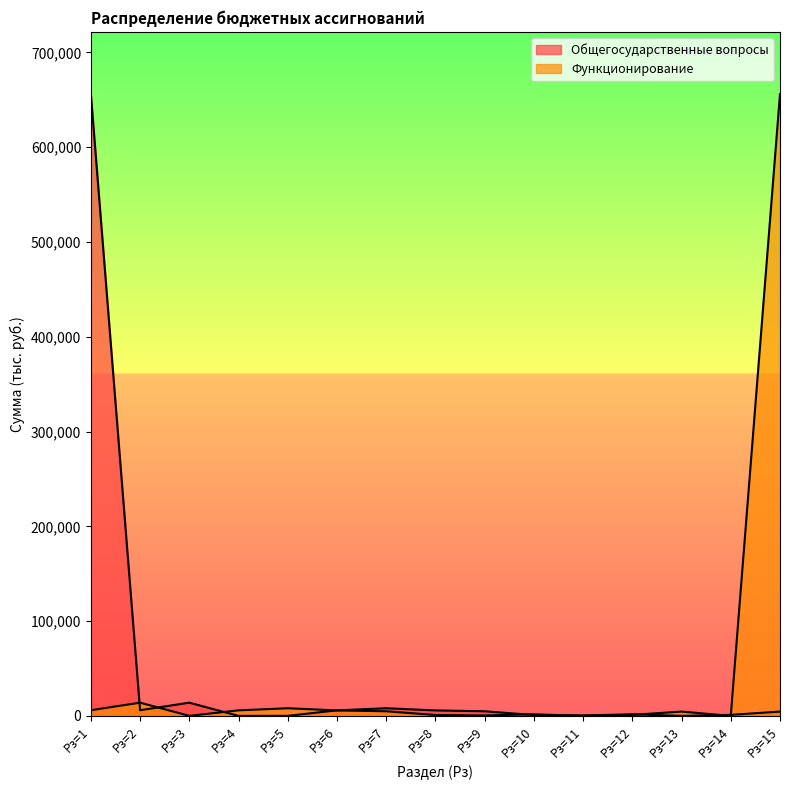

At which label does Функционирование first exceed 4612?

Рз=1